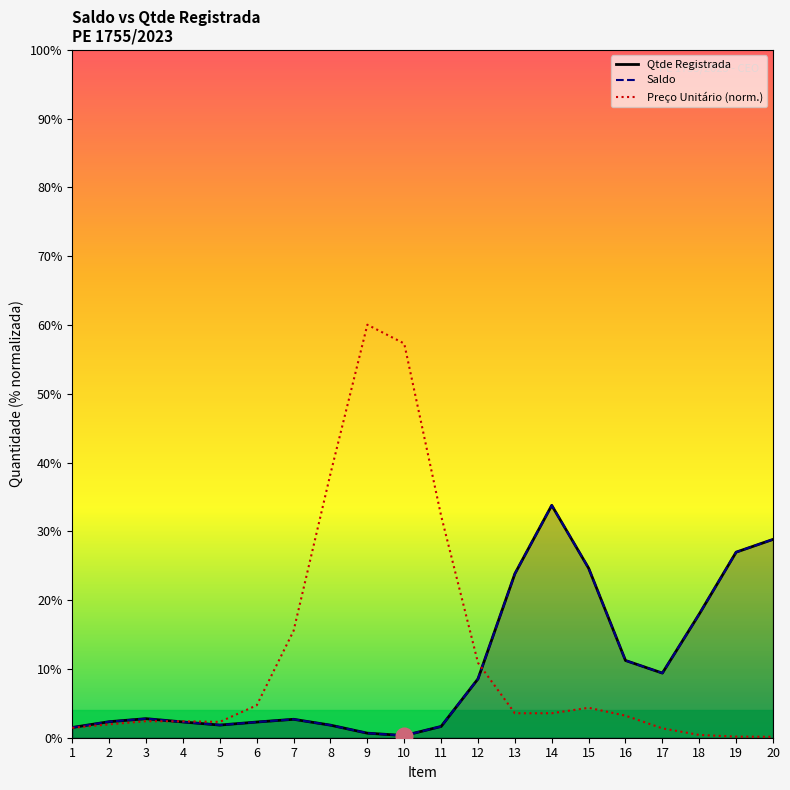

Between 2 and 13, which series saw the biggest shift?

Qtde Registrada